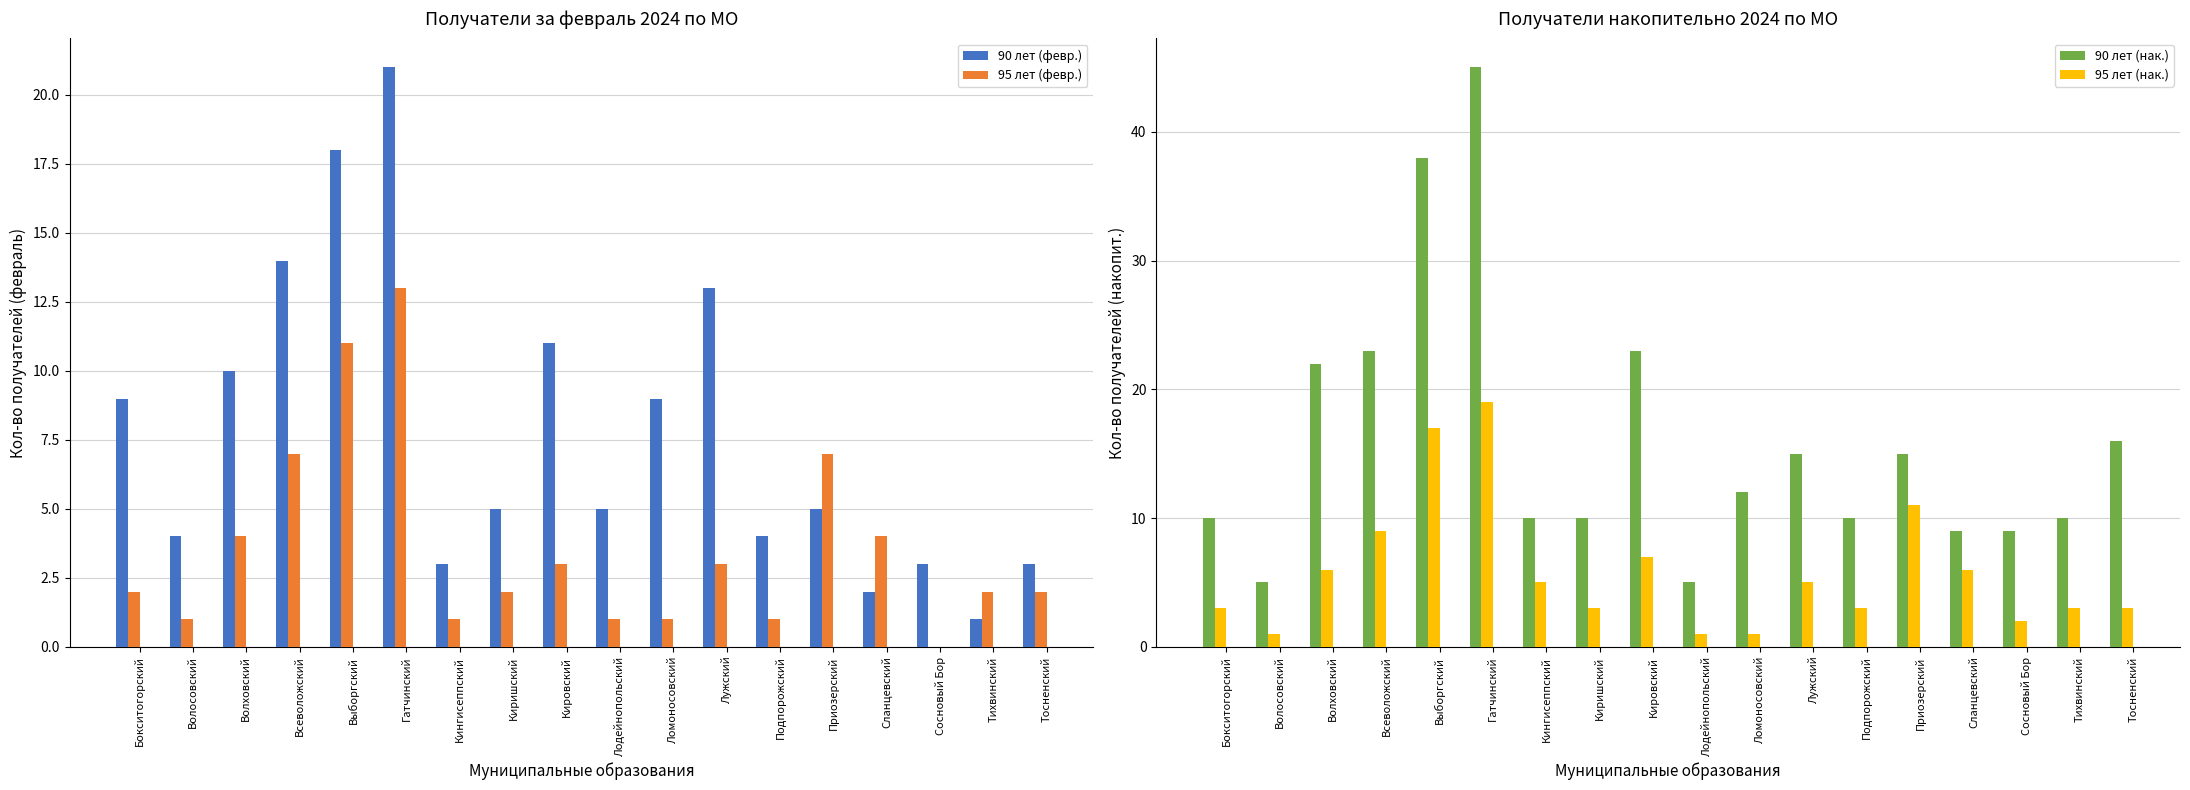

What is the label of the 11th bar from the left?

Ломоносовский